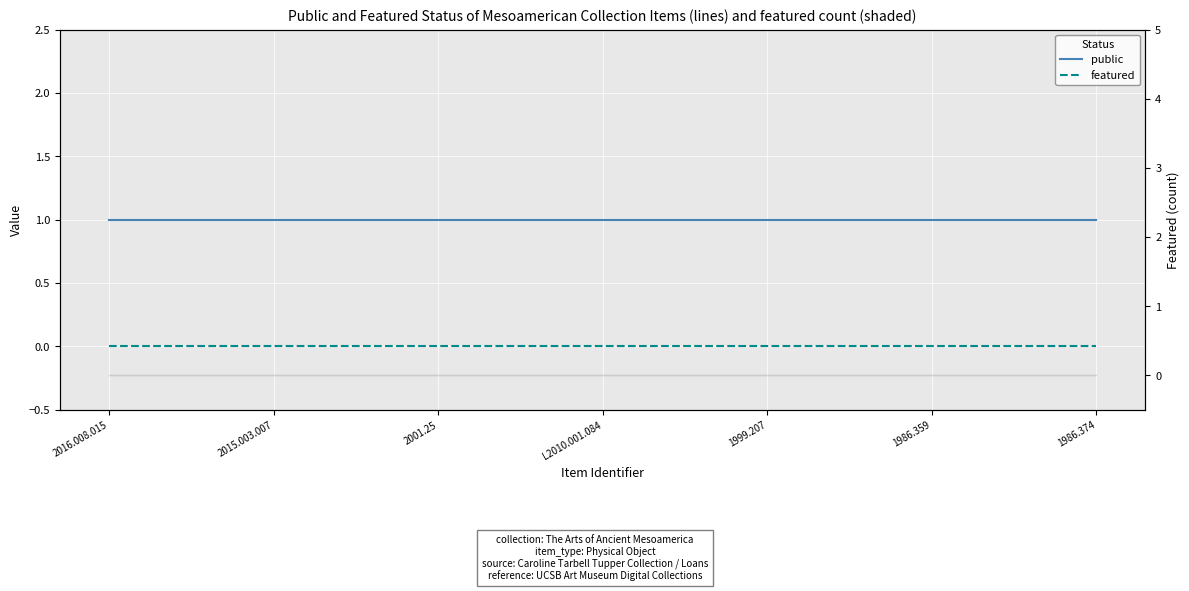

What is the sum of all public values?

7